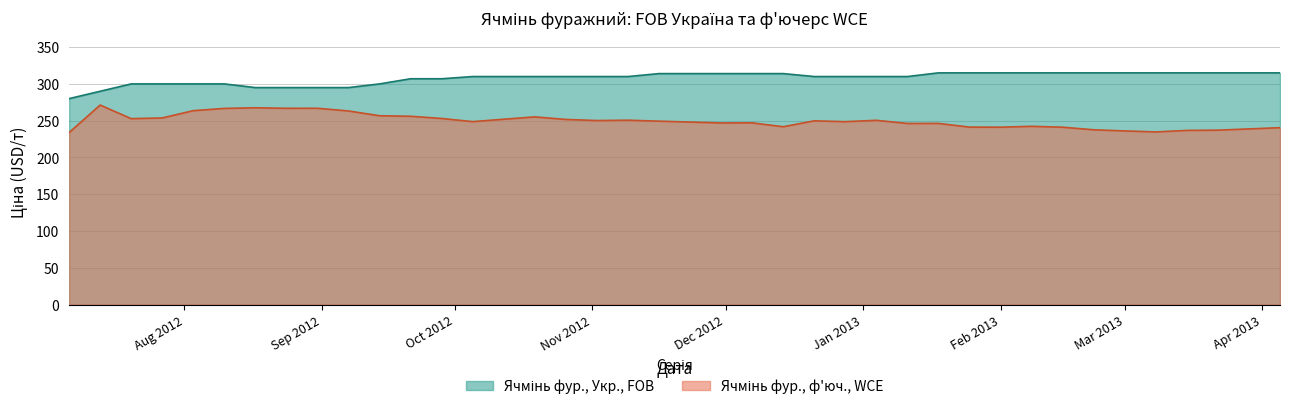

What is the minimum value shown in the chart?

233.9